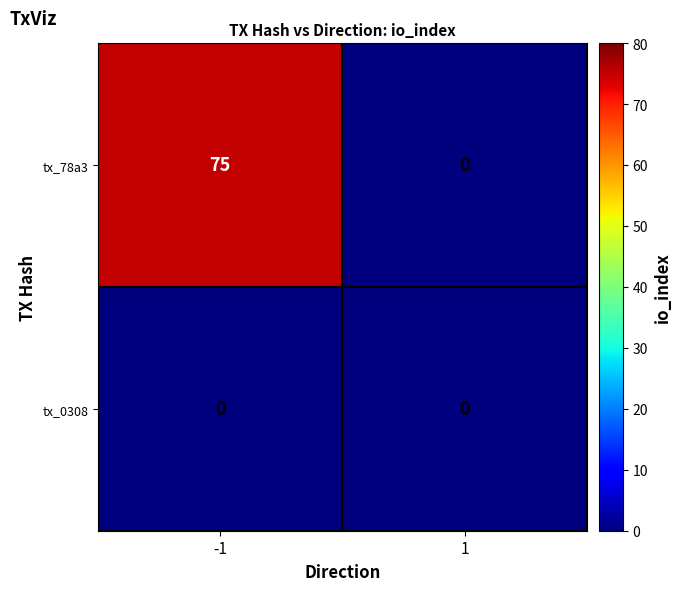

How many values in tx_78a3 are above zero?

1